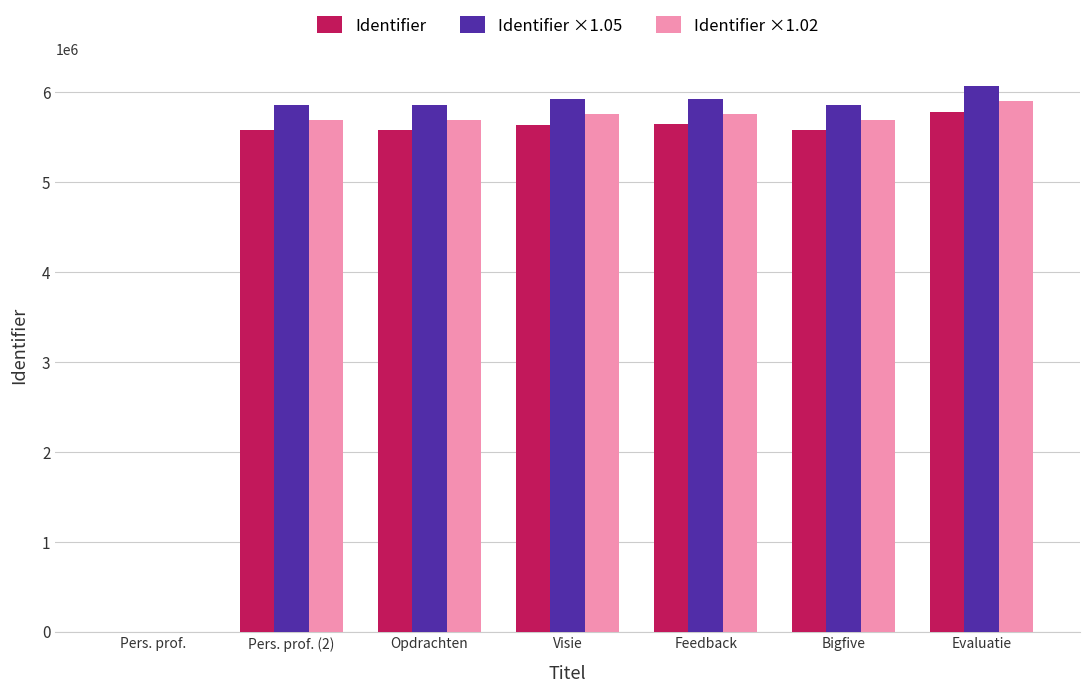

Which series has the widest spread of values?

Identifier ×1.05